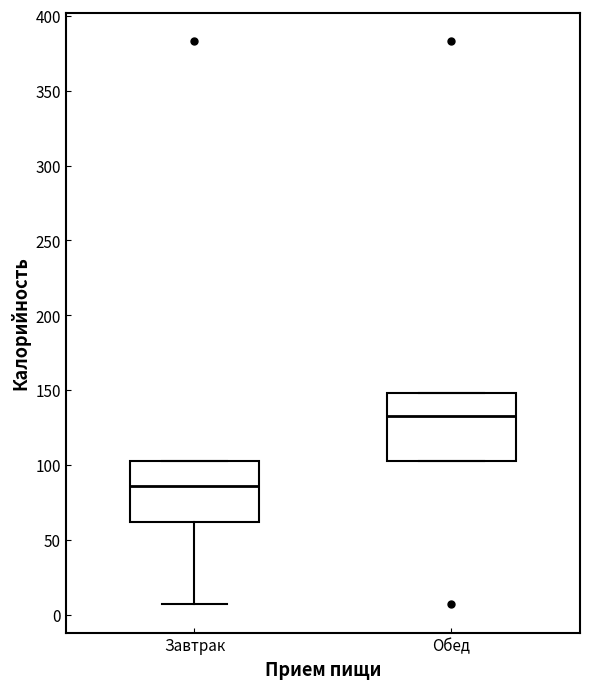

Which box's median line is the lowest?

Завтрак